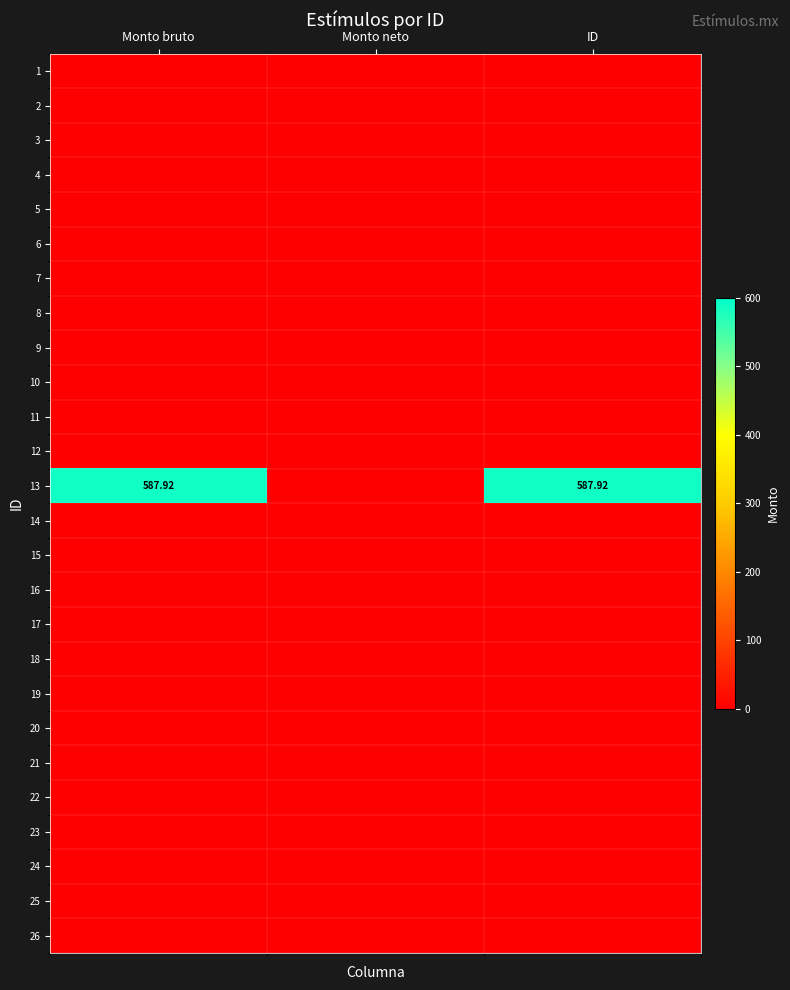

How many data points does each series have?

3